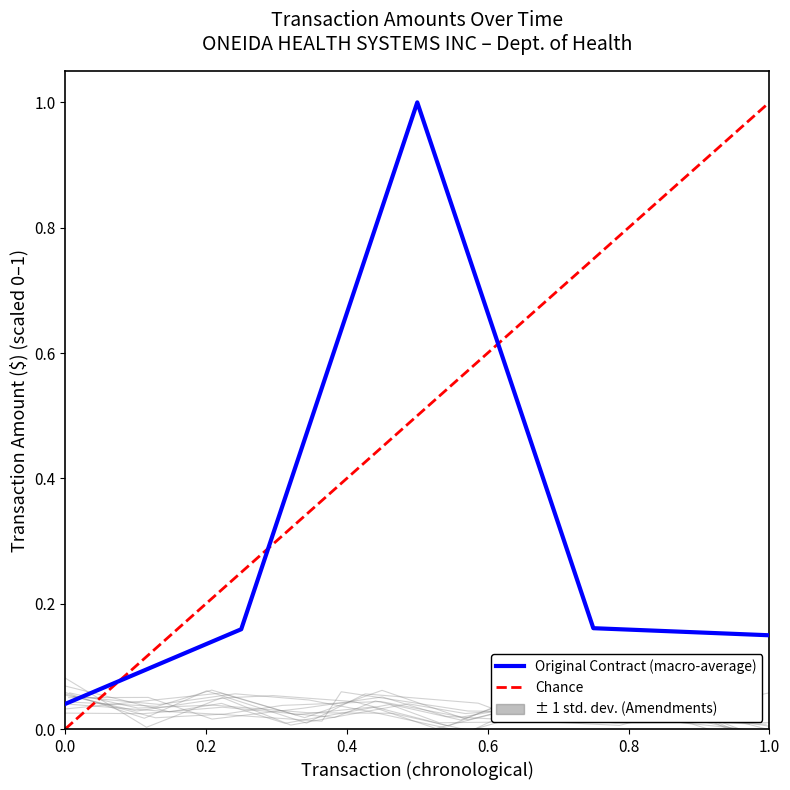

How many points are higher than both their immediate neighbors (excluding endpoints)?

1